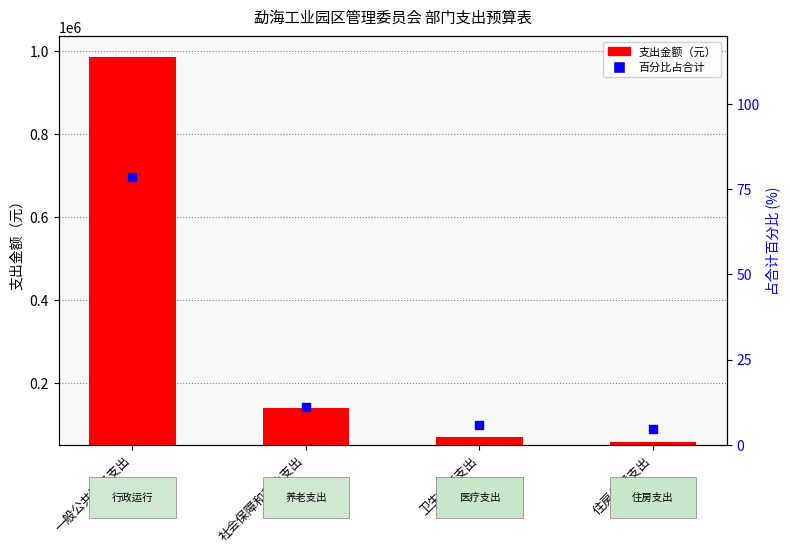

At which category is the sum across all series the highest?

一般公共服务支出